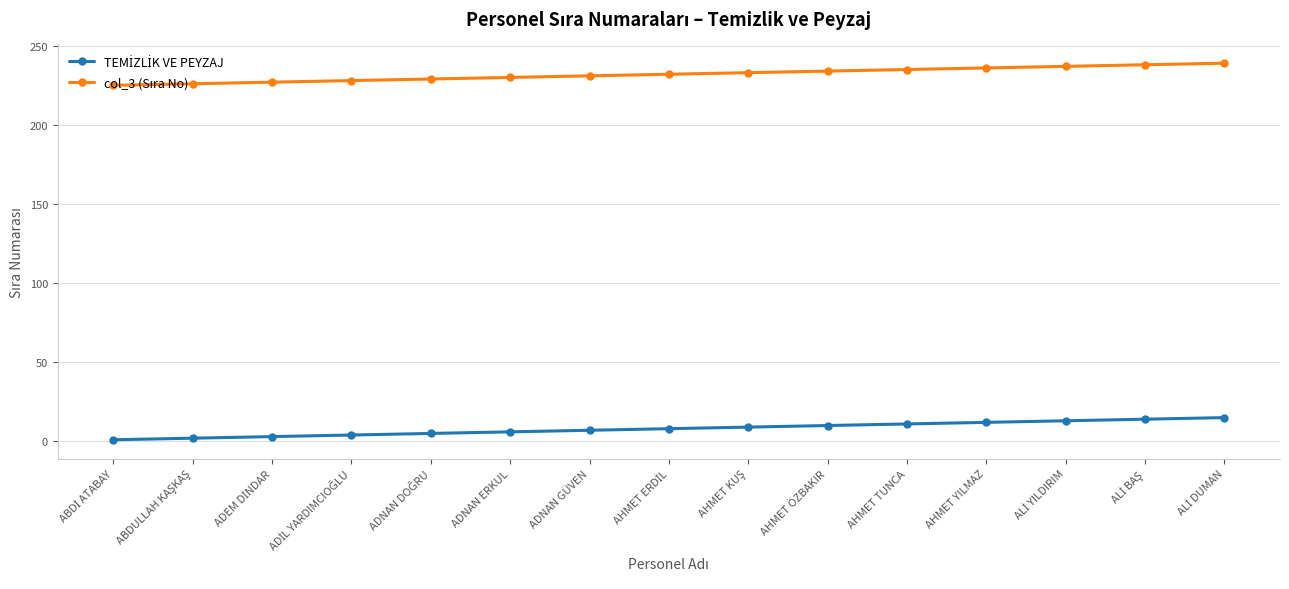

What is the greatest value displayed?

239